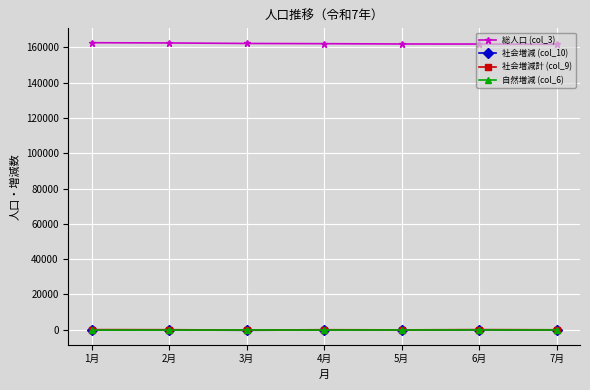

True or false: 自然増減 (col_6) has more than 0 points higher than both neighbors.

True